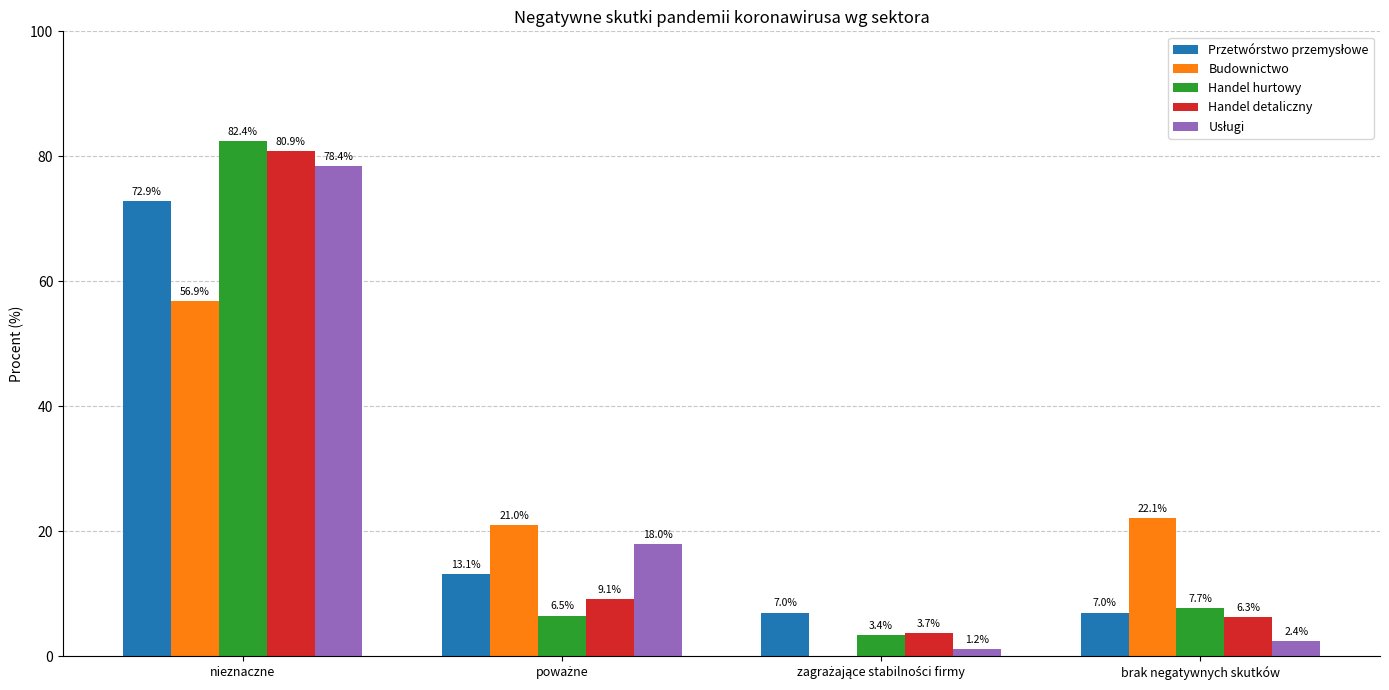

How many data points in Handel detaliczny are above 9?

2